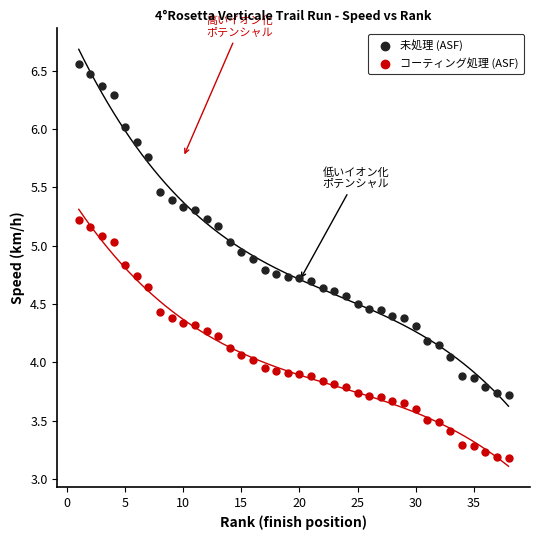

Which series reaches the maximum Y coordinate?

未処理 (ASF)